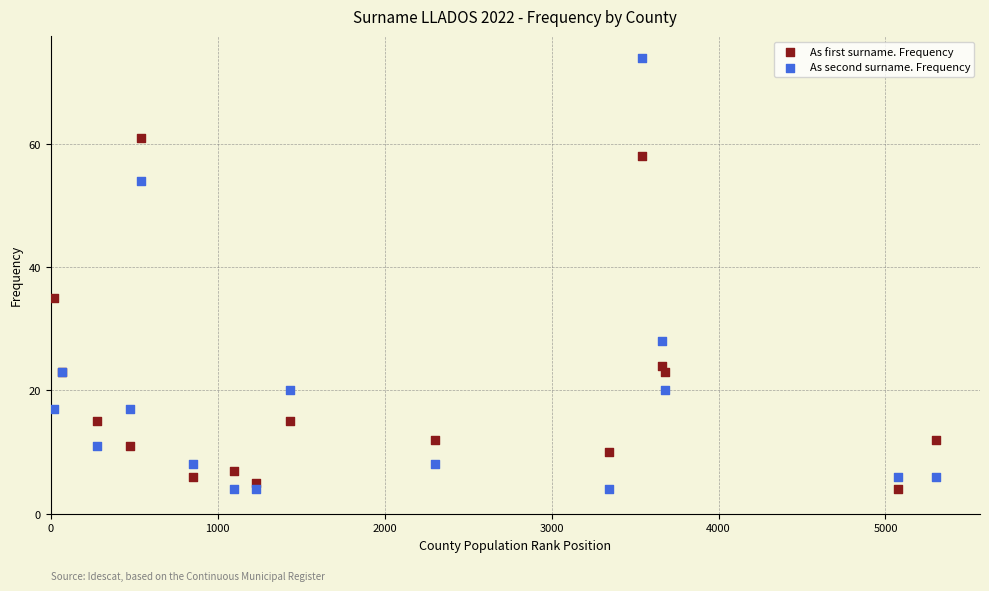

Which series contains the highest Y value?

As second surname. Frequency